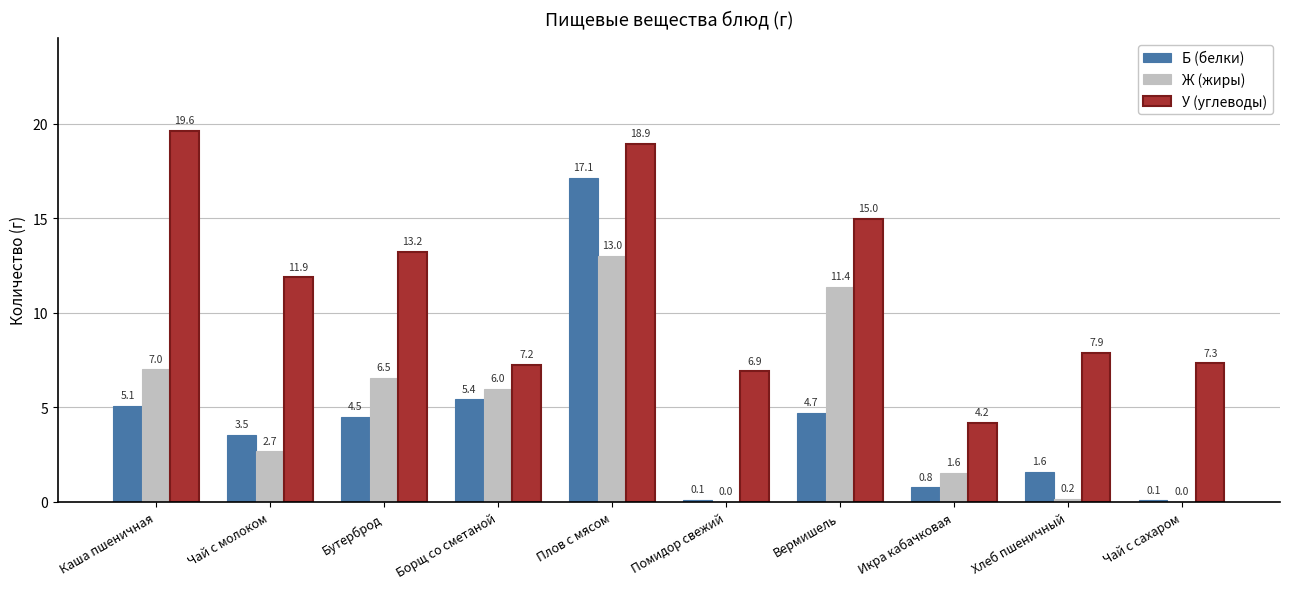

The У (углеводы) series shows 18.9 at Плов с мясом. True or false?

True